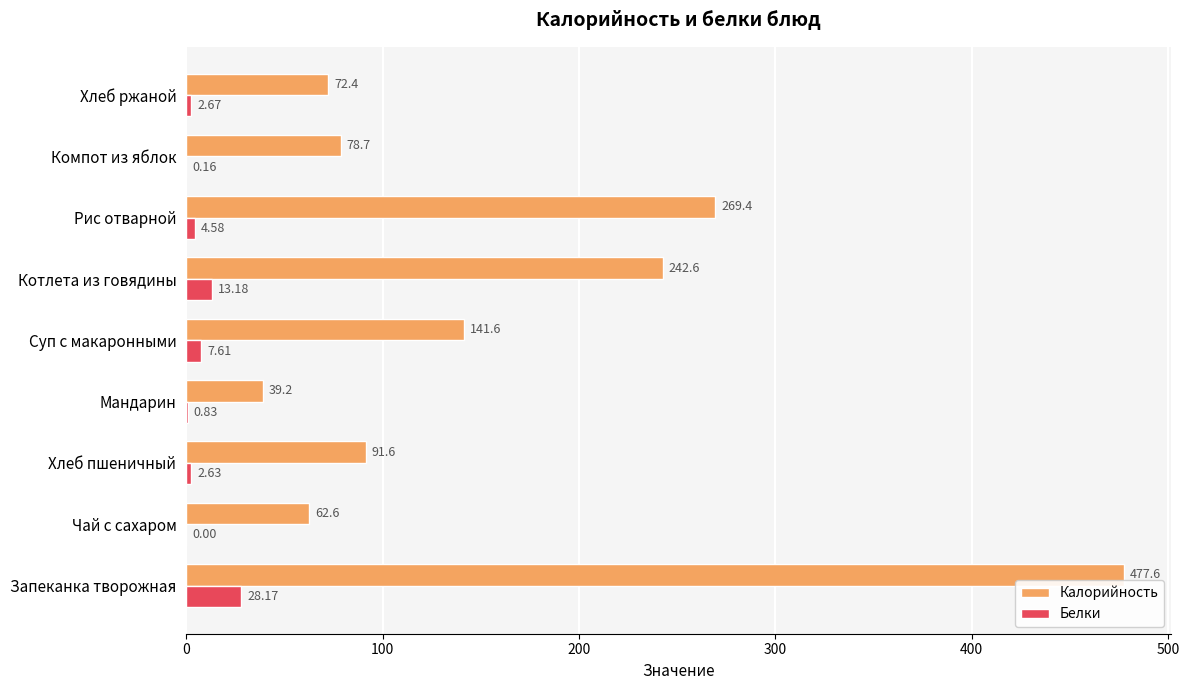

At which label is Калорийность closest to 258?

Рис отварной